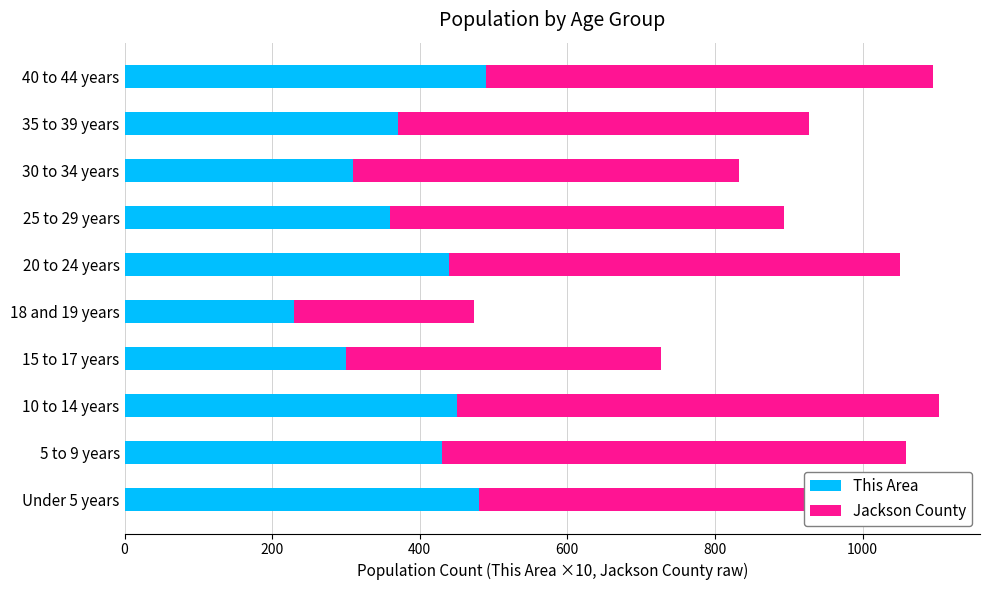

What are all the series names shown in the legend?

This Area, Jackson County